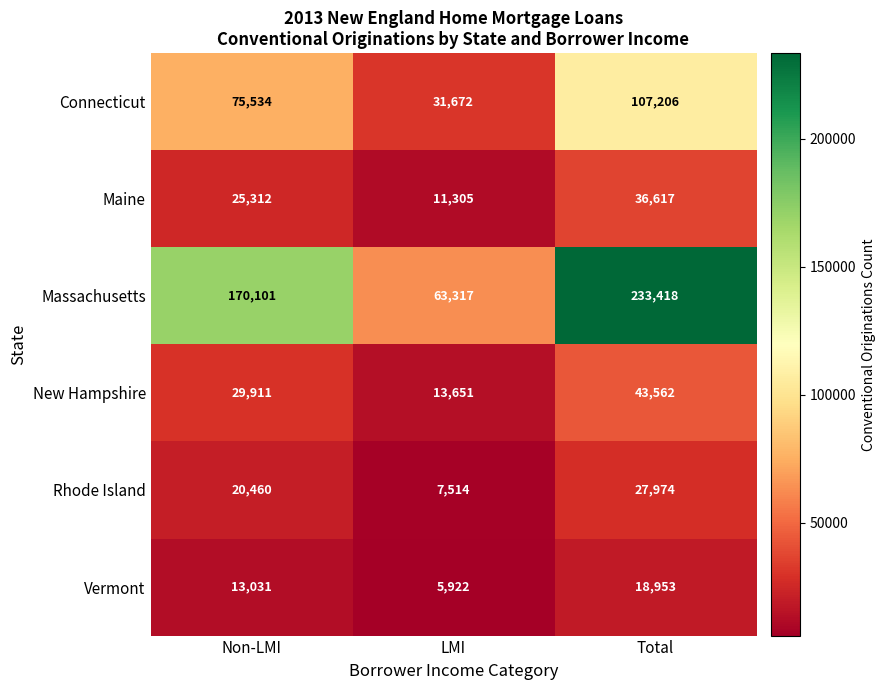

The value of New Hampshire at Total is 43562. True or false?

True